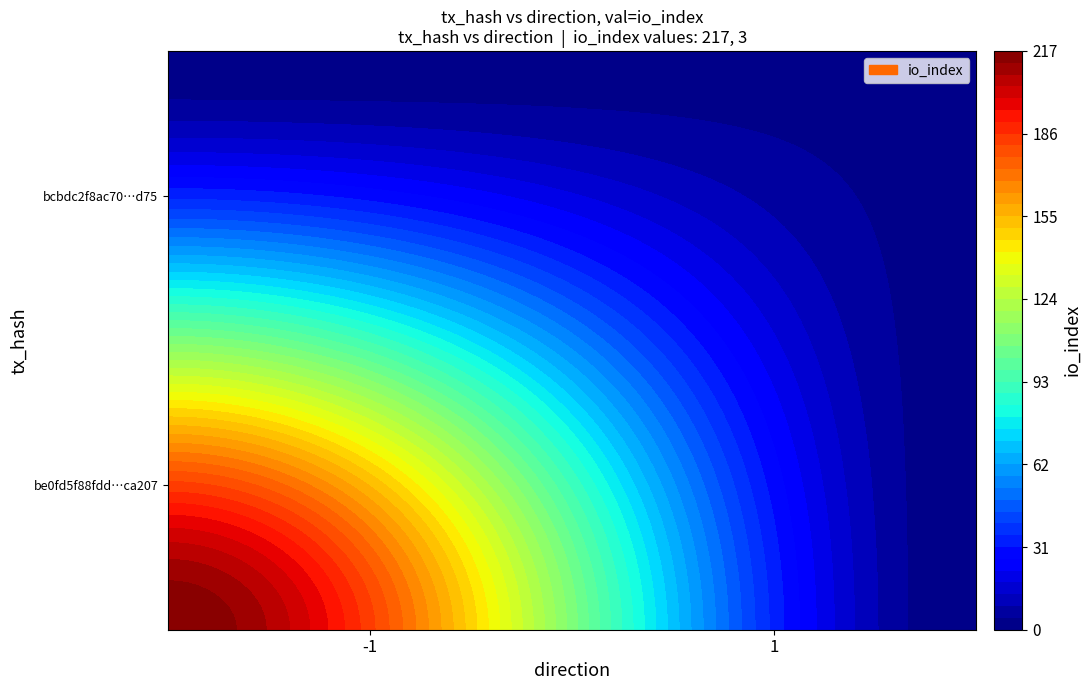

Rank the series by their maximum value, from highest to lowest.

be0fd5f88fdd1009b95c41b5b13c641174ca207, bcbdc2f8ac709822f0b294e2ea08eadcdcb7d75